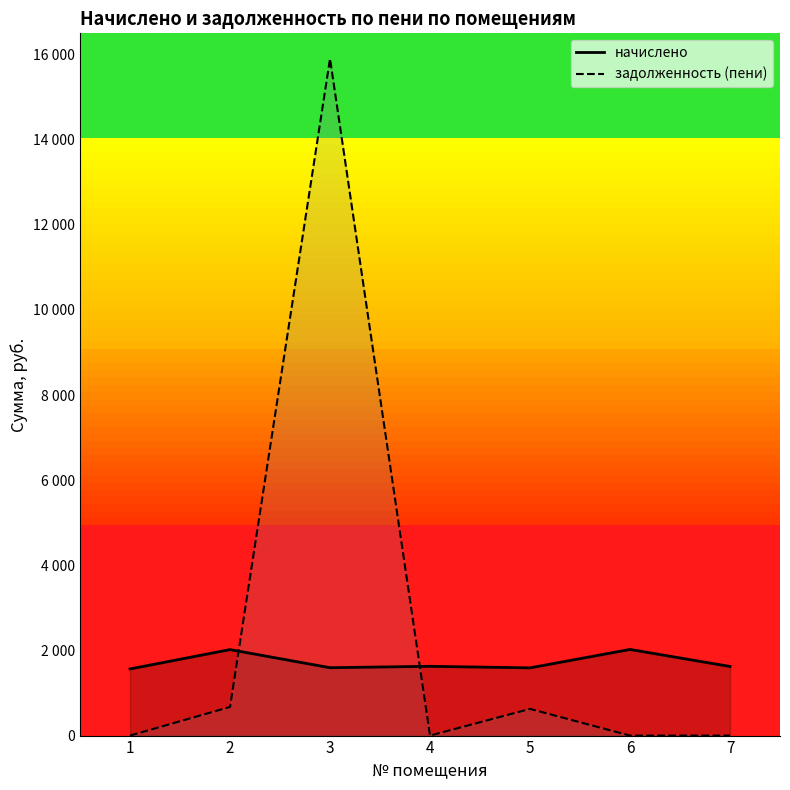

Which series changed the most between 1 and 2?

задолженность (пени)